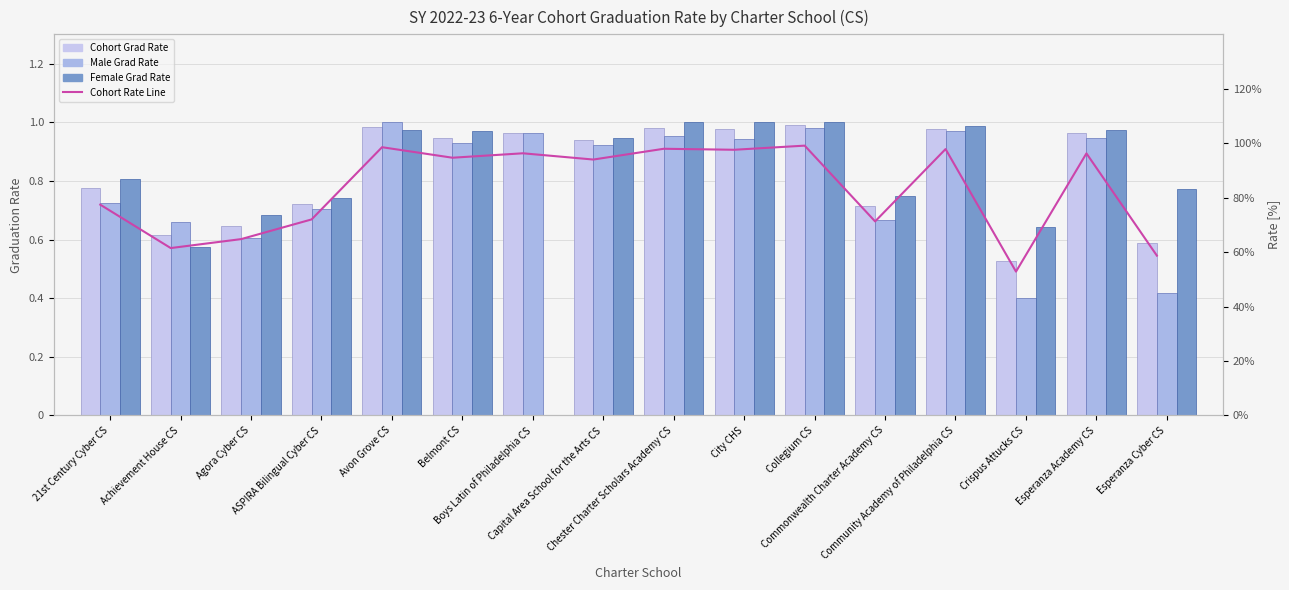

What is the difference between the maximum and second lowest values in the Cohort Rate Line series?

0.4